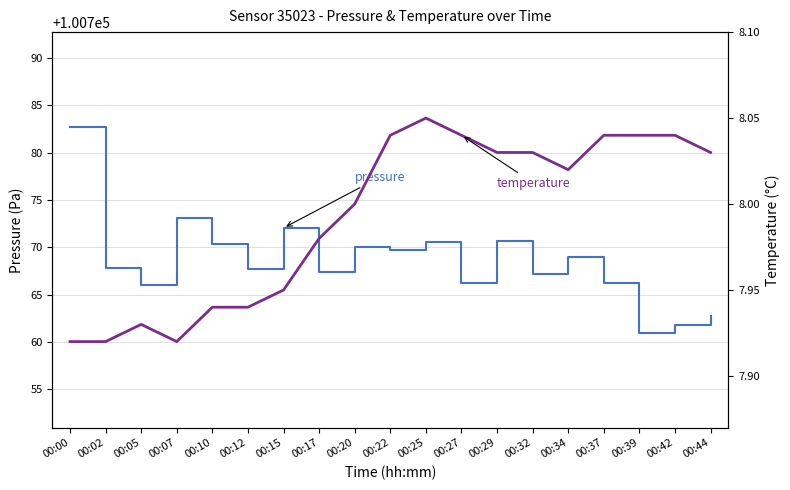

At 00:05, list the series in order from smallest to largest.

temperature, pressure